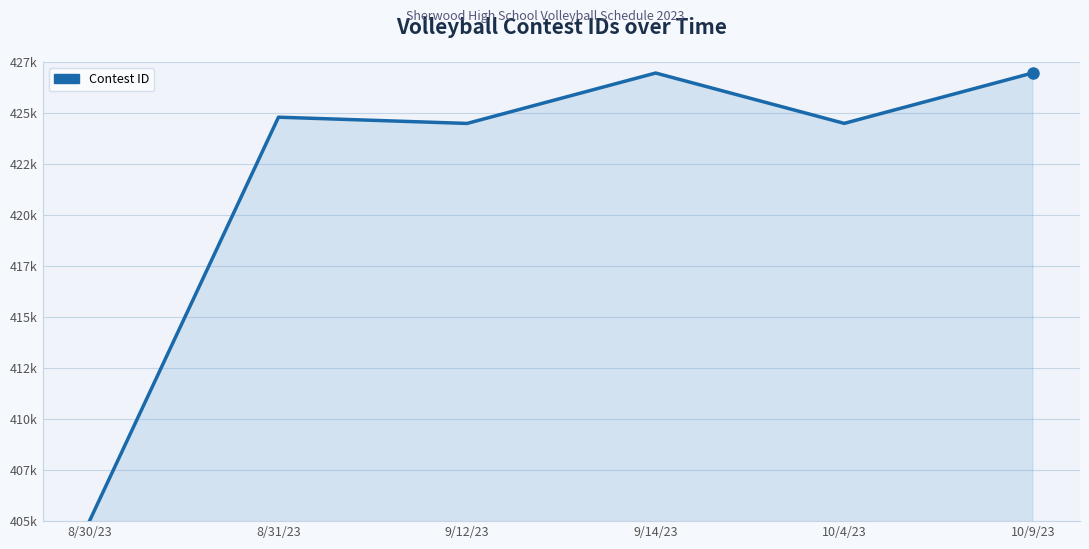

List the labels in order of value, largest first.

10/9/23, 9/14/23, 8/31/23, 10/4/23, 9/12/23, 8/30/23